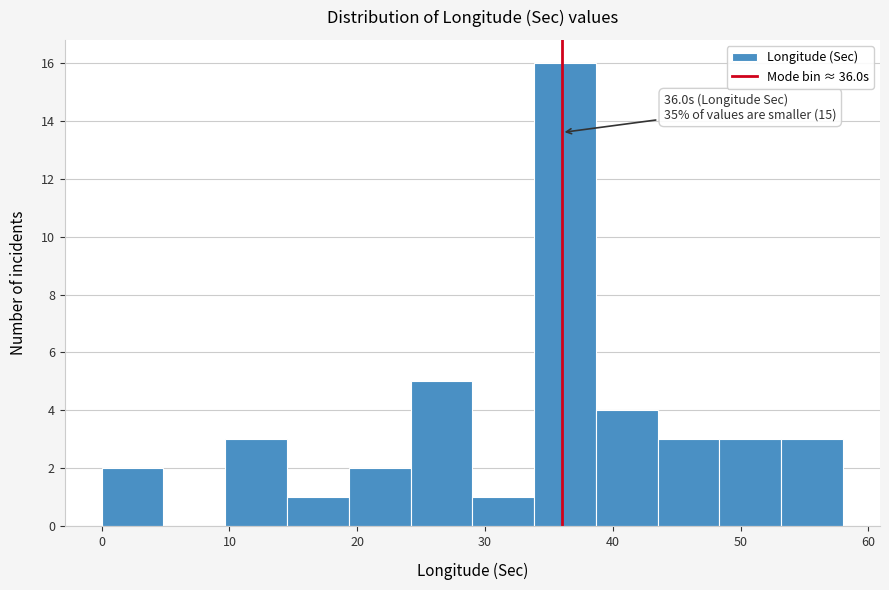

Over which range of the x-axis is the bar tallest?

34 to 39